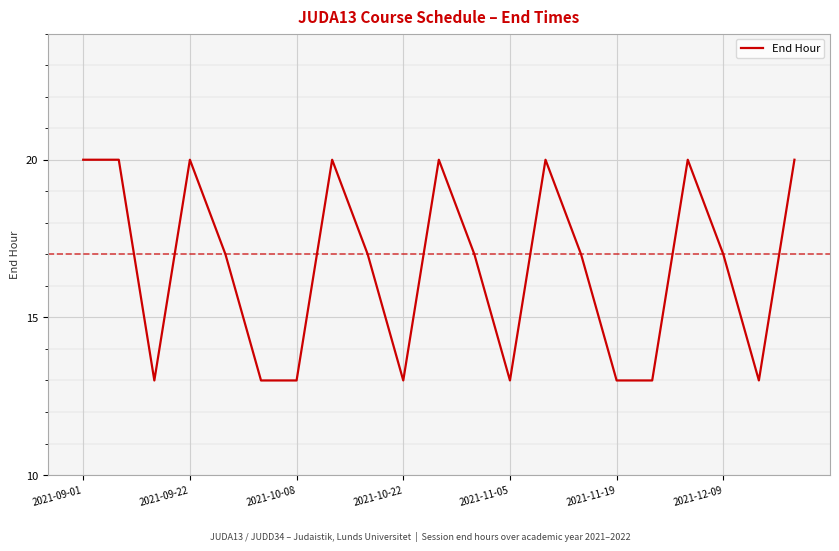

What is the maximum value shown in the chart?

20